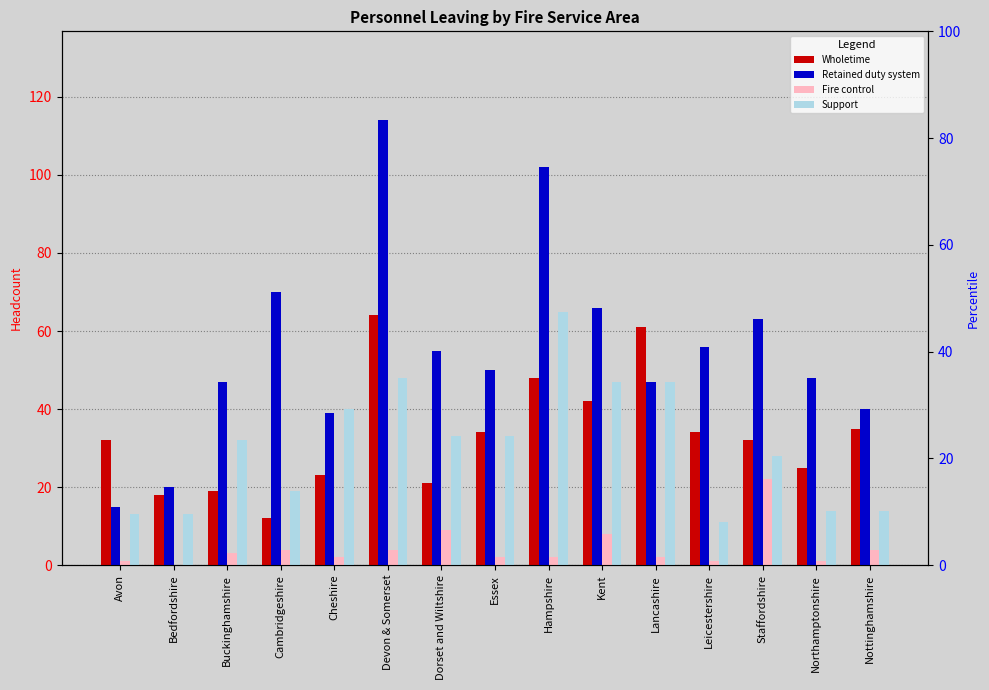

Where is Fire control nearest to the value 11?

Dorset and Wiltshire